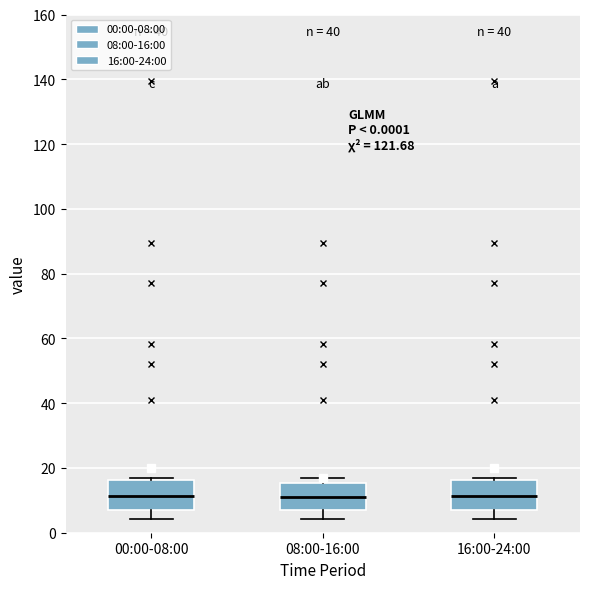

Reading left to right, transcribe this box plot: for each box, give where its median line is, the range the box spans, and where its two whiskers end, as read against the y-axis. The values are not printed on the chart, so give them approximately, as read against the axis.

00:00-08:00: median 12, box 6 to 16, whiskers 4 to 16 (just above the box's upper edge)
08:00-16:00: median 10, box 6 to 16, whiskers 4 to 16 (just above the box's upper edge)
16:00-24:00: median 12, box 6 to 16, whiskers 4 to 16 (just above the box's upper edge)